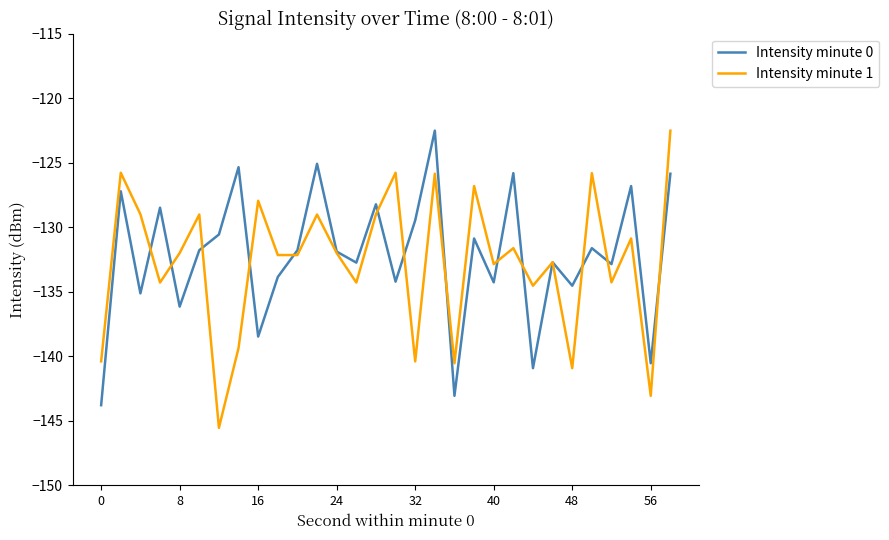

What is the minimum value shown in the chart?

-145.5